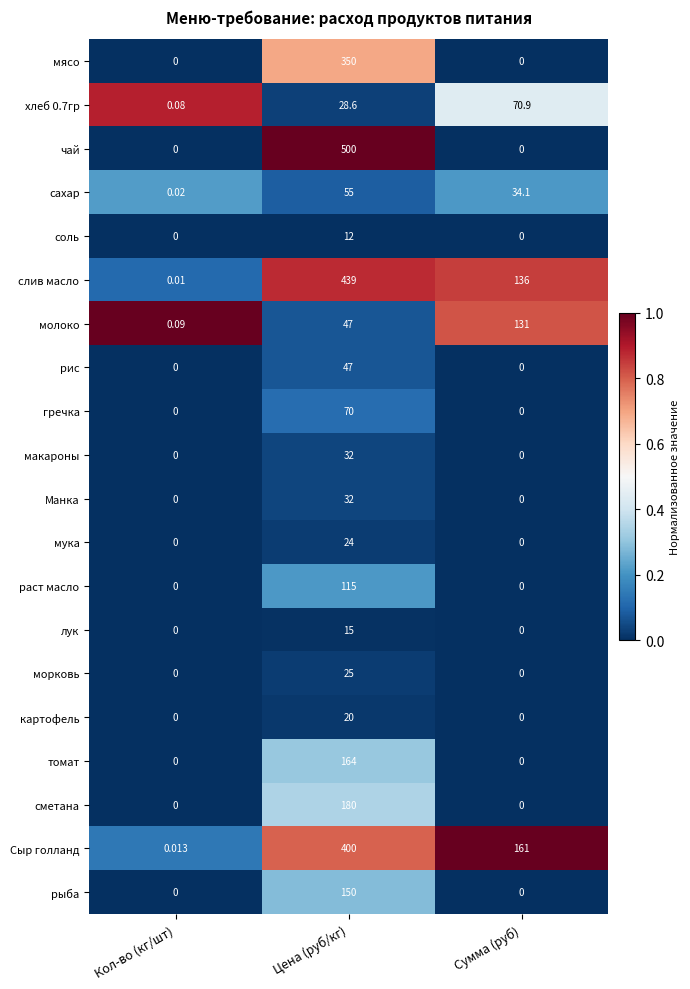

Which series has the widest spread of values?

чай